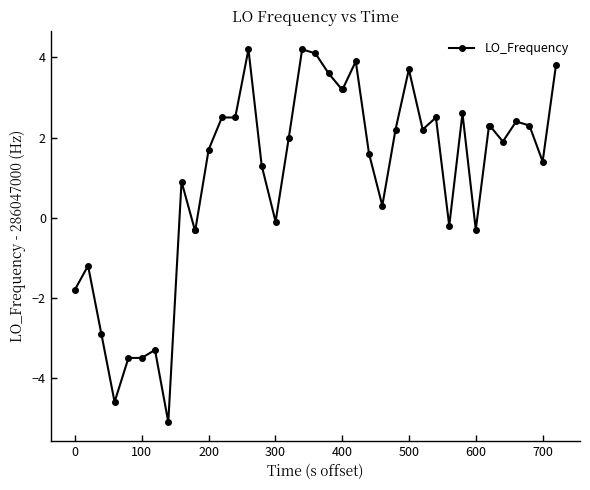

What is the minimum value shown in the chart?

-5.1